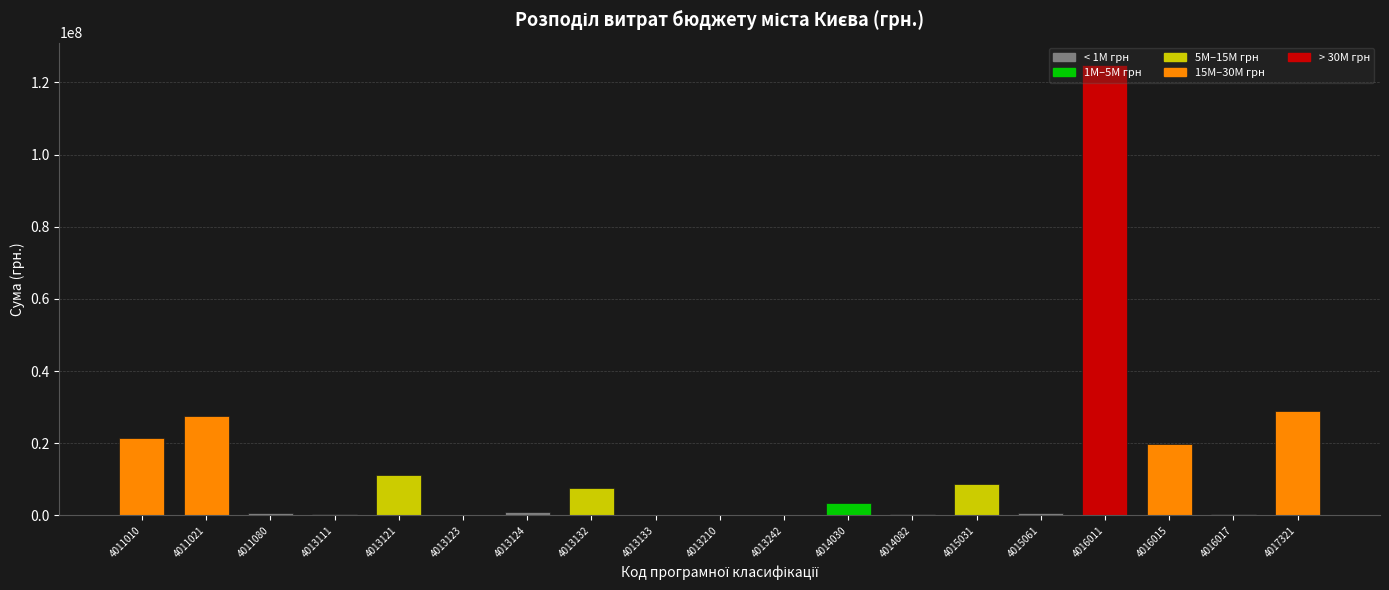

Approximately how many times larger is the value at 4013121 compared to 4013132?

1.5